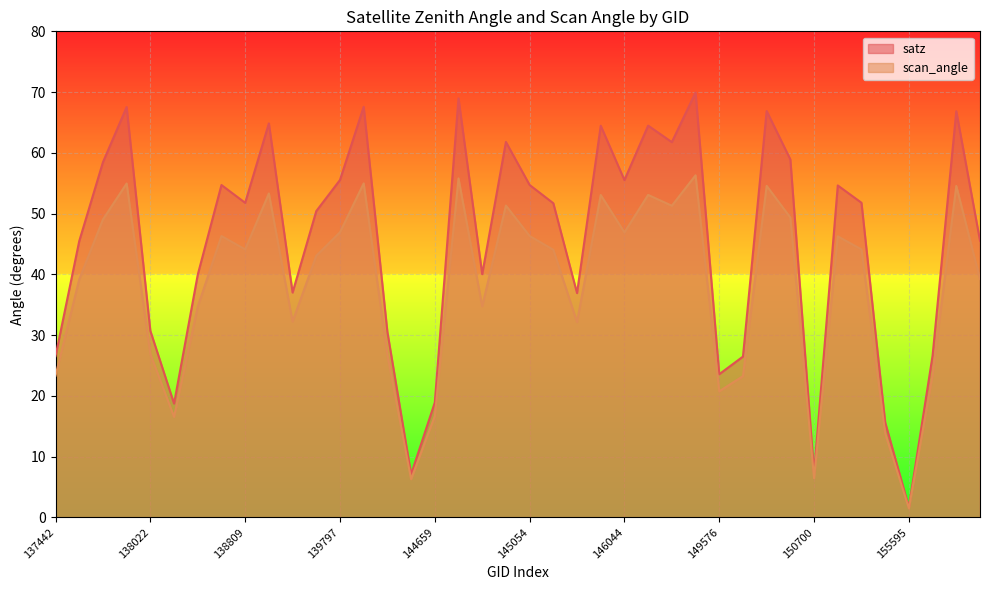

True or false: scan_angle and satz intersect in this chart.

False